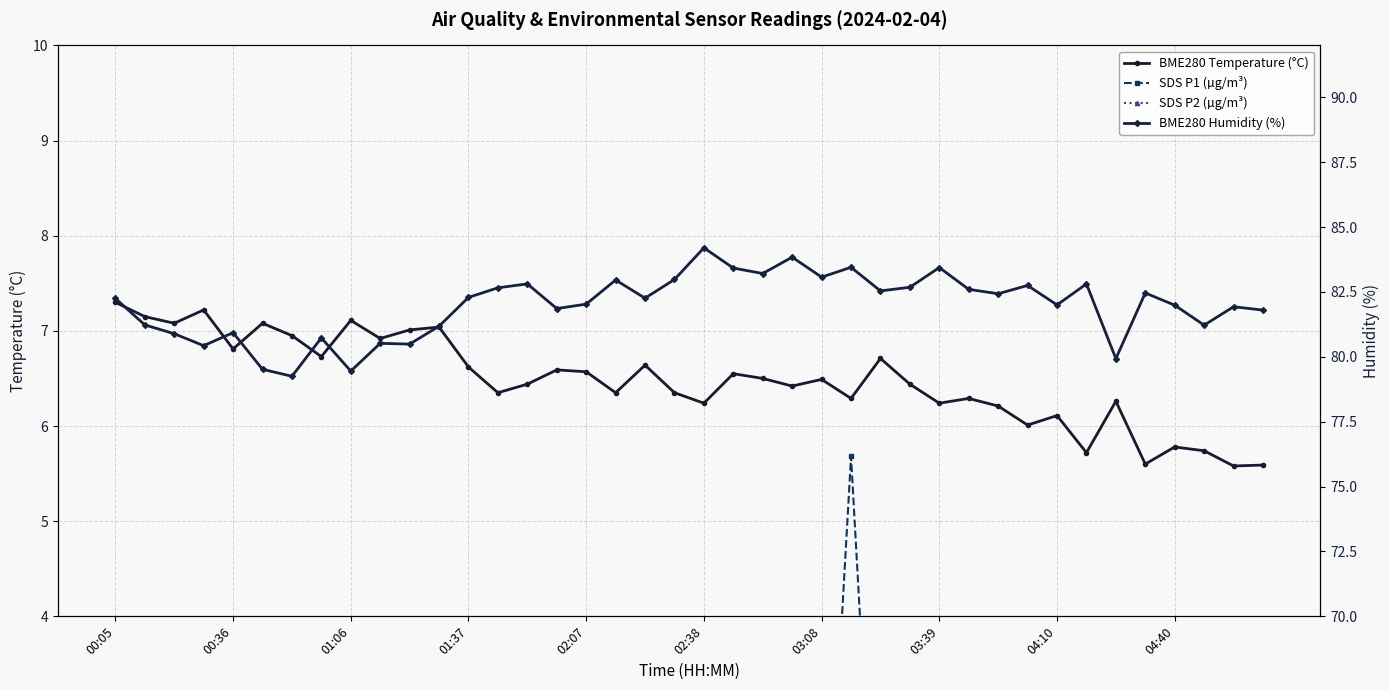

True or false: BME280 Temperature (°C) has more than 2 points higher than both neighbors.

True